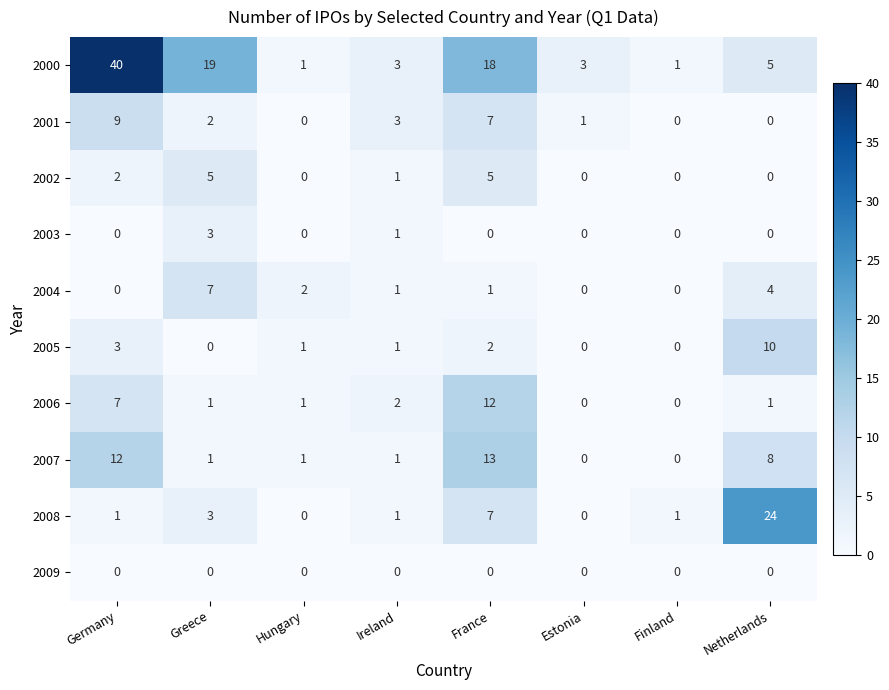

What is the total value across all series at Germany?

74